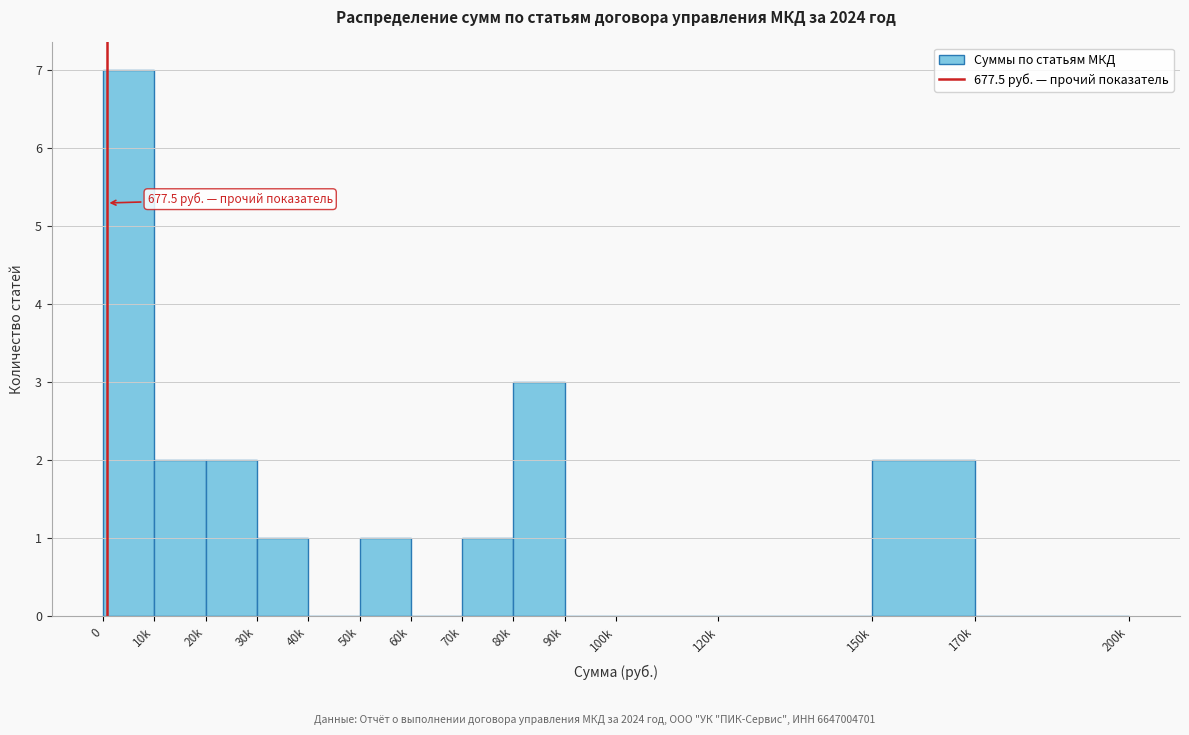

Reading left to right, transcribe all the data shown in this chart.

0=7	10k=2	20k=2	30k=1	40k=0	50k=1	60k=0	70k=1	80k=3	90k=0	100k=0	120k=0	150k=2	170k=0